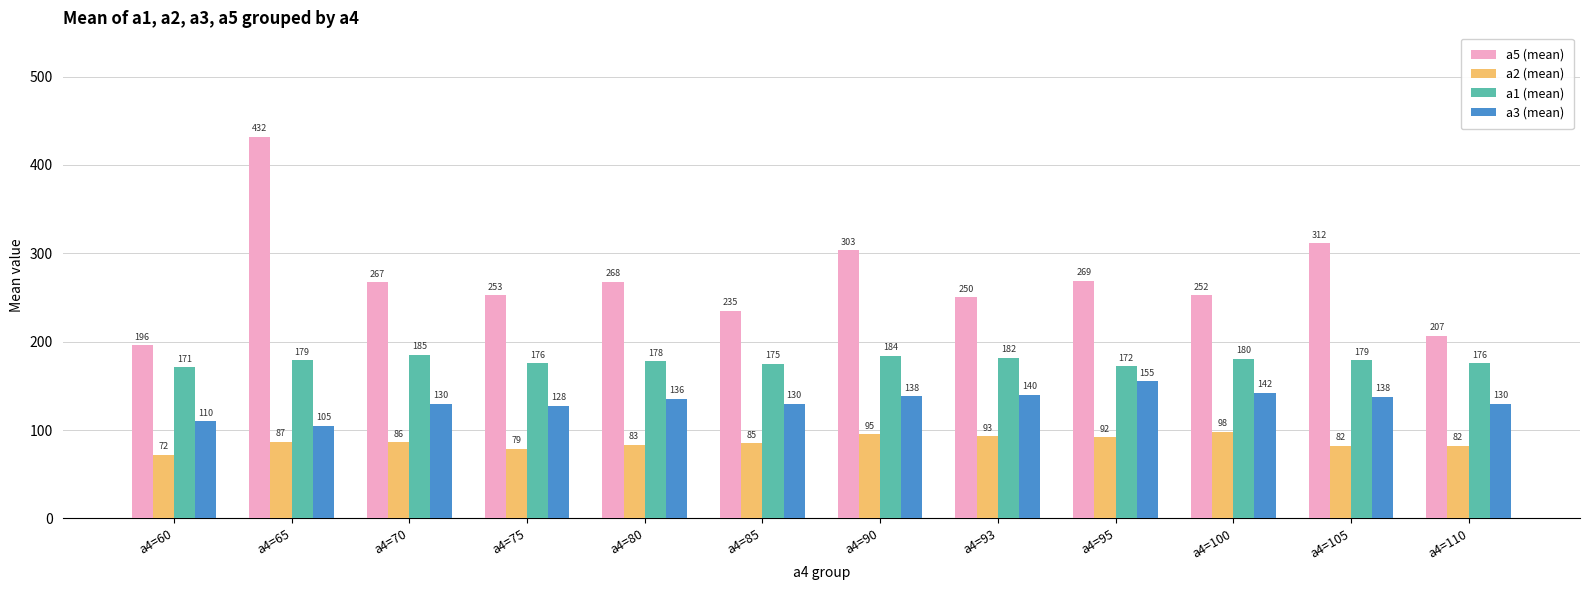

Does the chart contain stacked bars?

No